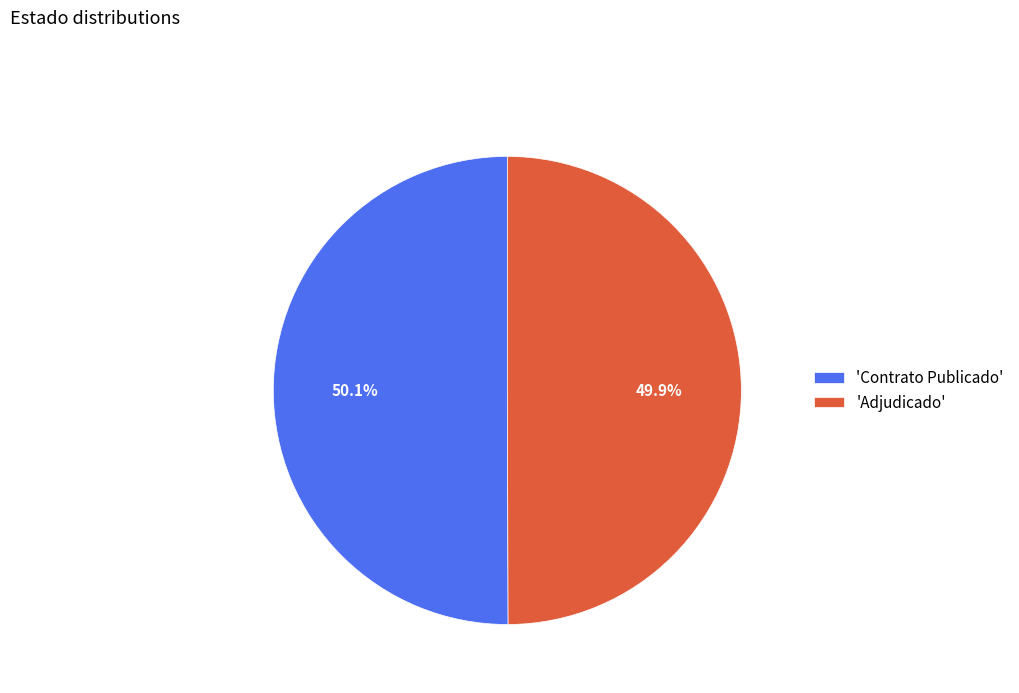

What portion of the pie excludes 'Adjudicado'?

50.1%